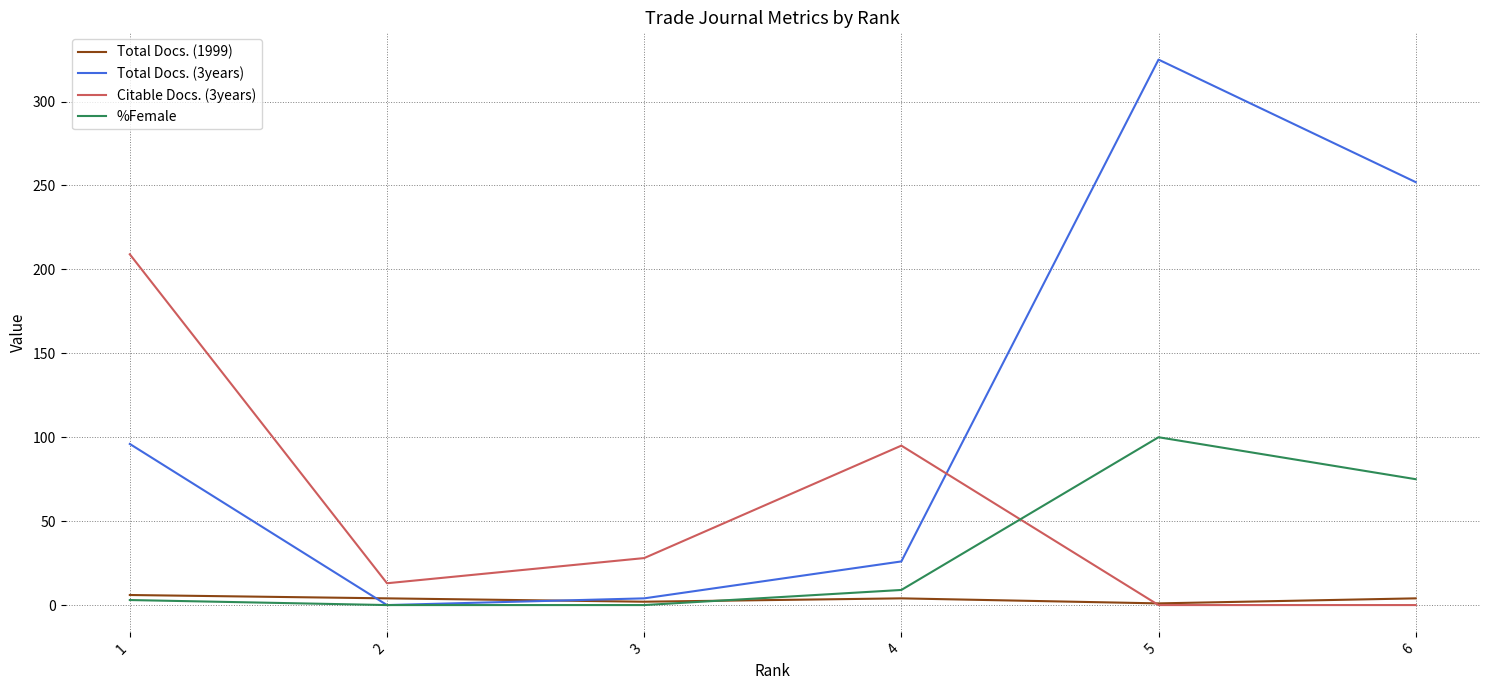

How many lines are shown in the chart?

4